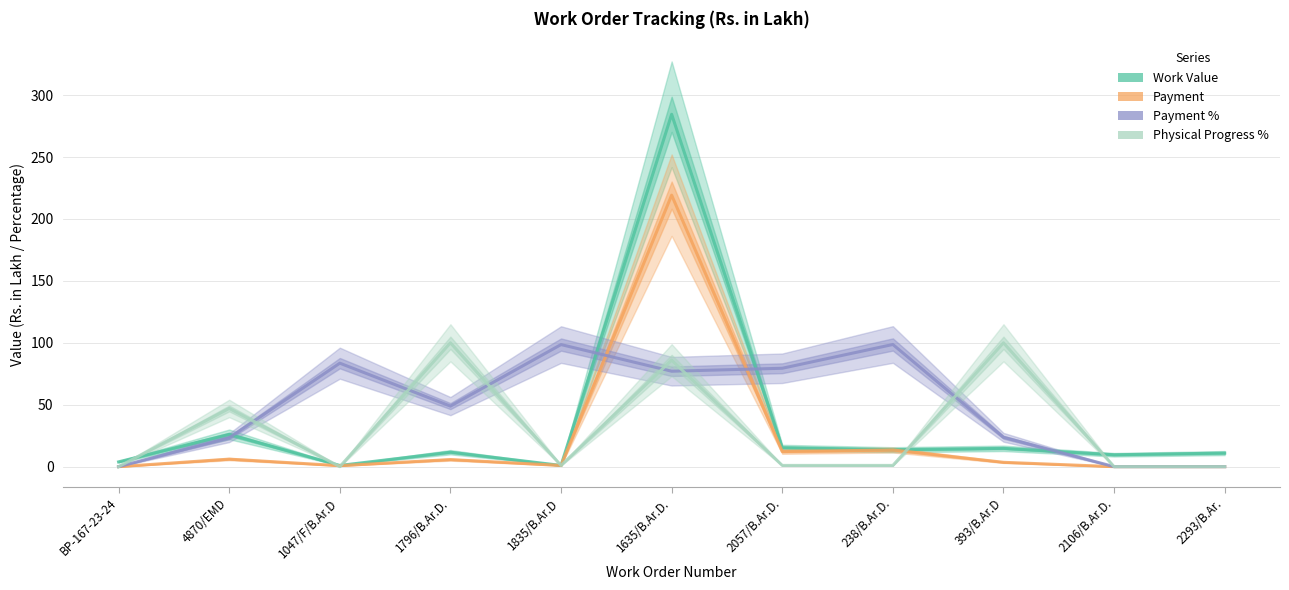

Does the chart display data point markers on the line(s)?

No